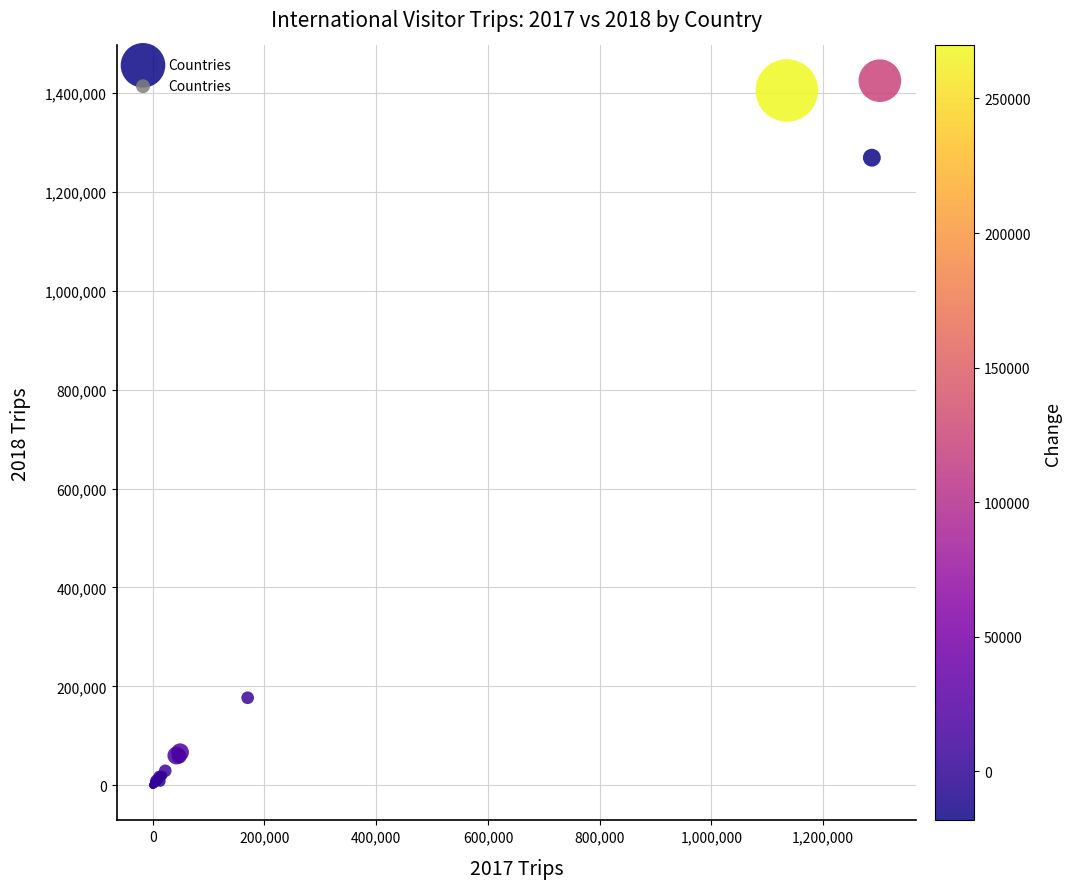

What Y value in the scatter plot is closest to 712469?

177058